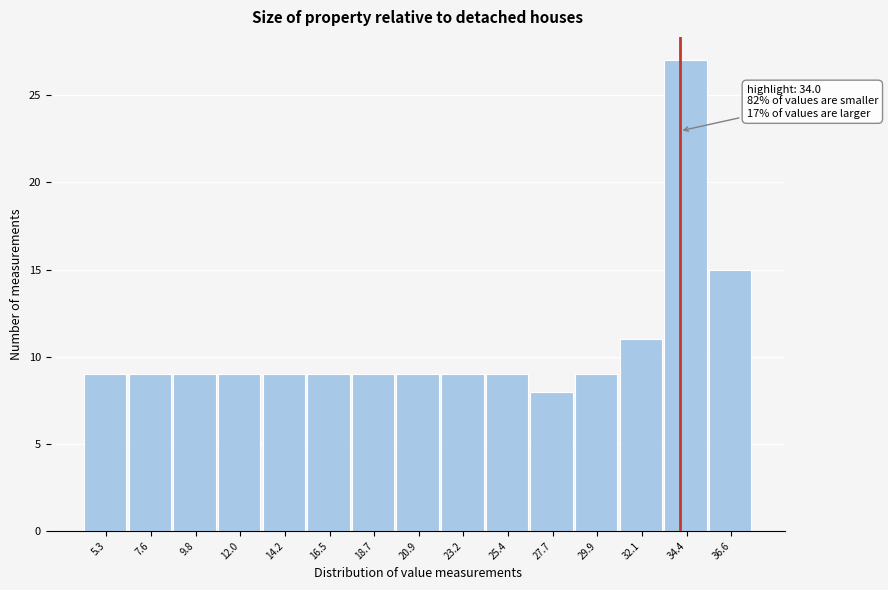

Which range on the x-axis has the tallest bar?

33.0 to 35.5